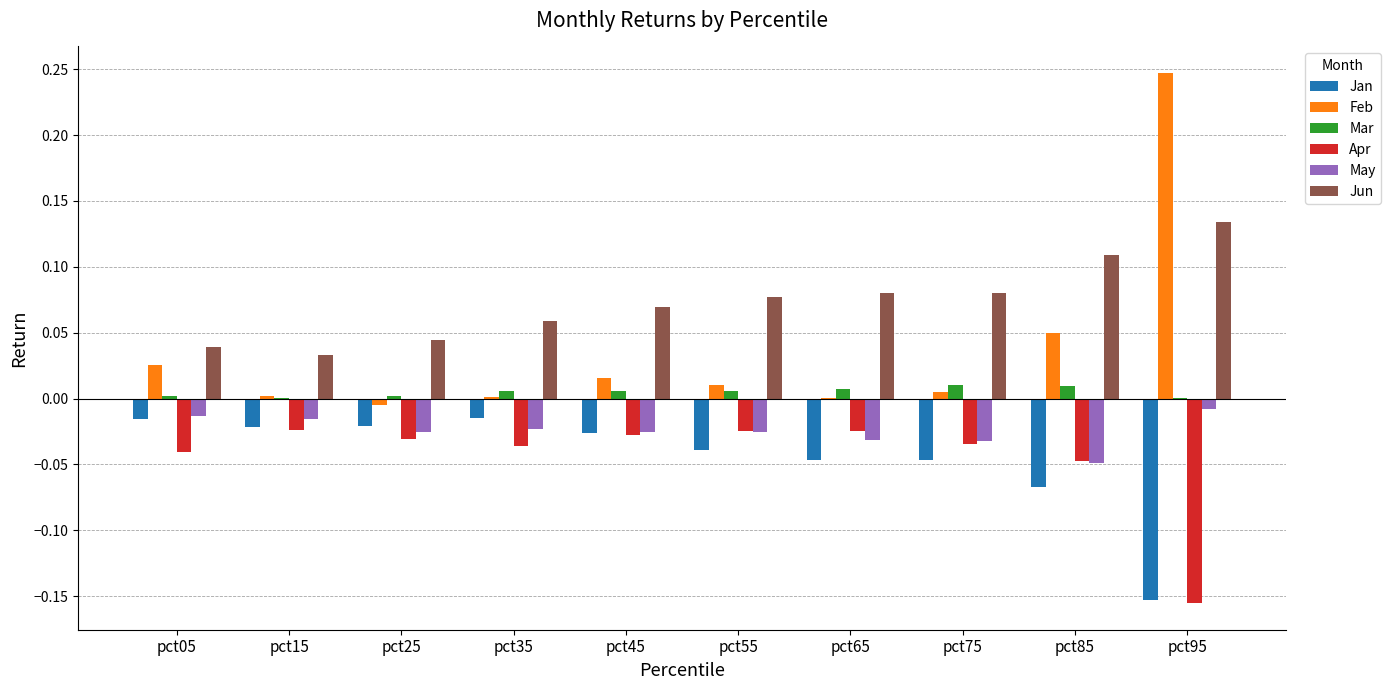

True or false: Jan has a value of -0.0 at pct25.

True